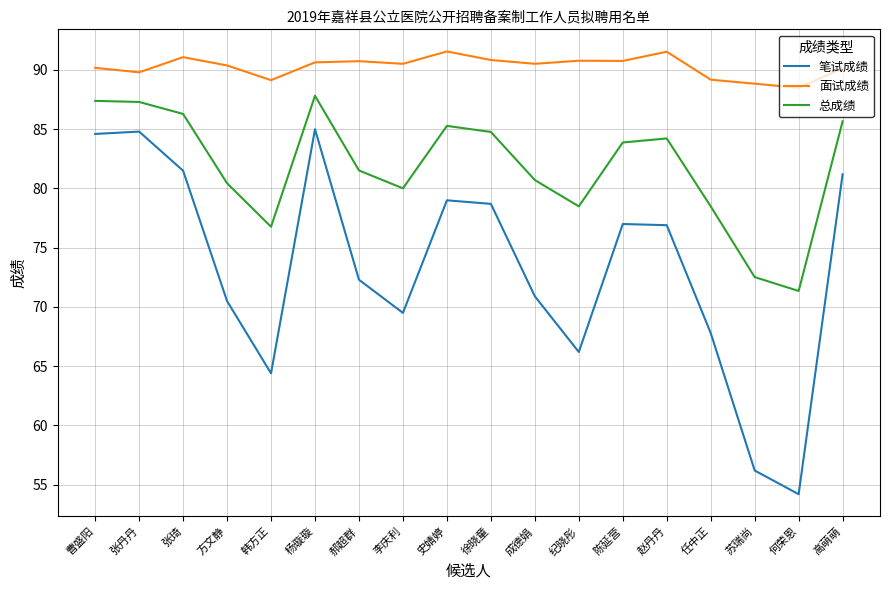

How many values in the 笔试成绩 series exceed 76?

9